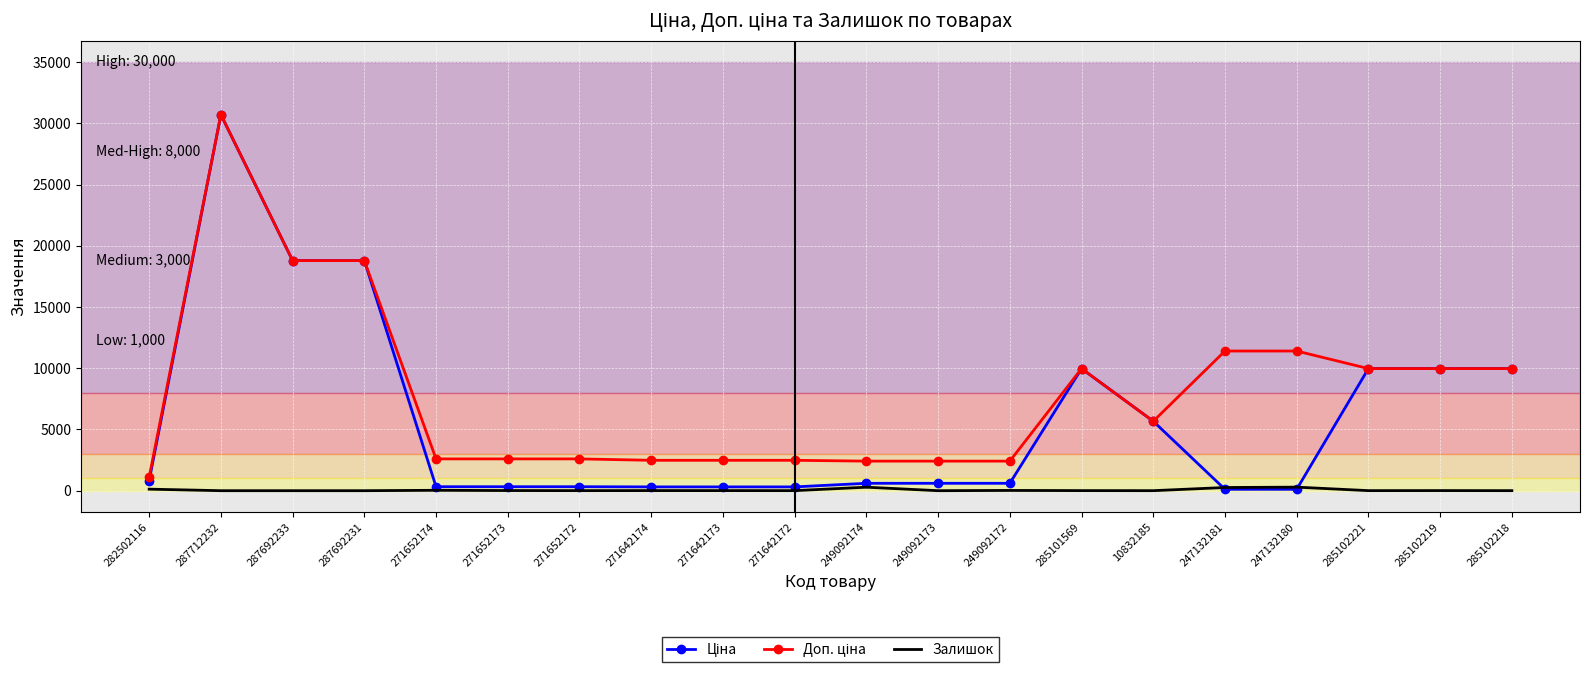

What is the maximum value shown in the chart?

30717.1